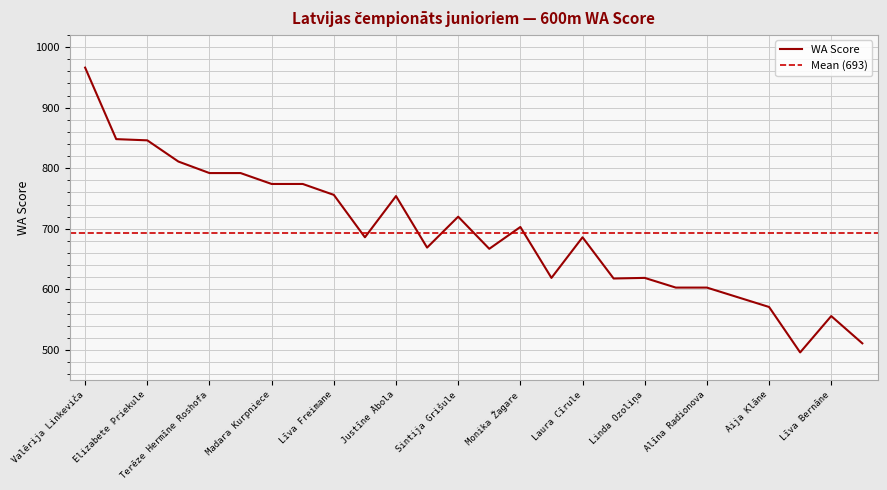

What position from the left is Linda Ozoliņa?

19